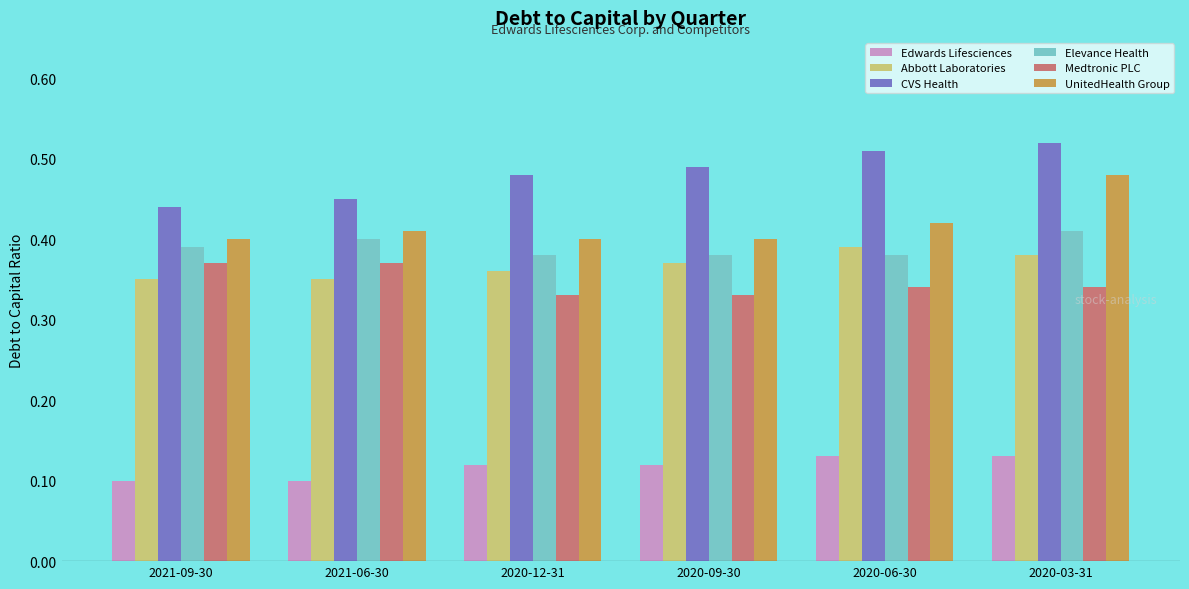

The Elevance Health series shows 0.4 at 2021-09-30. True or false?

True